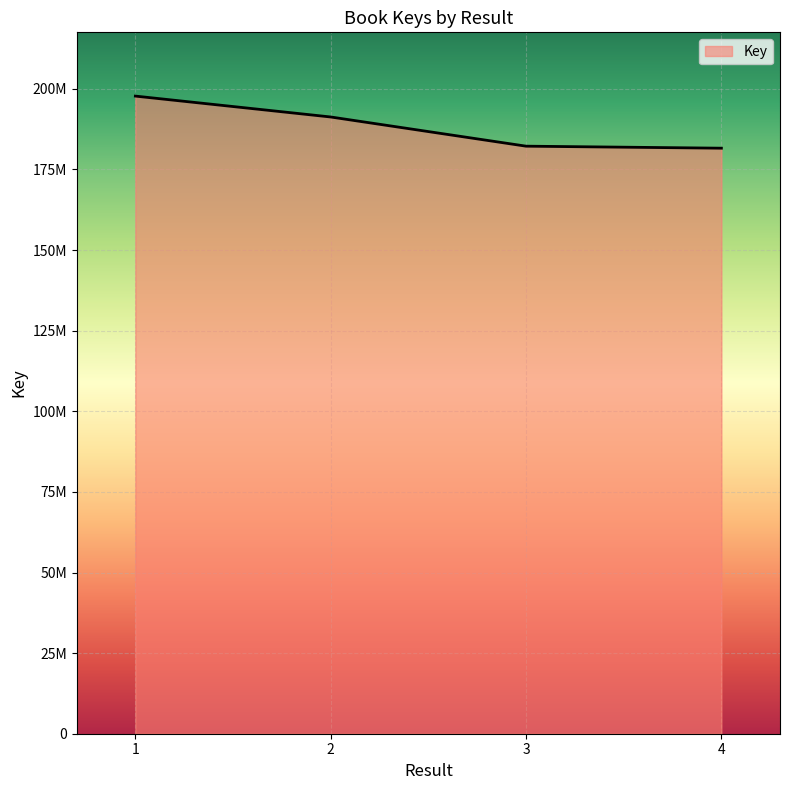

Reading left to right, list all the values displayed in this chart.

197758658	191280138	182227514	181601315